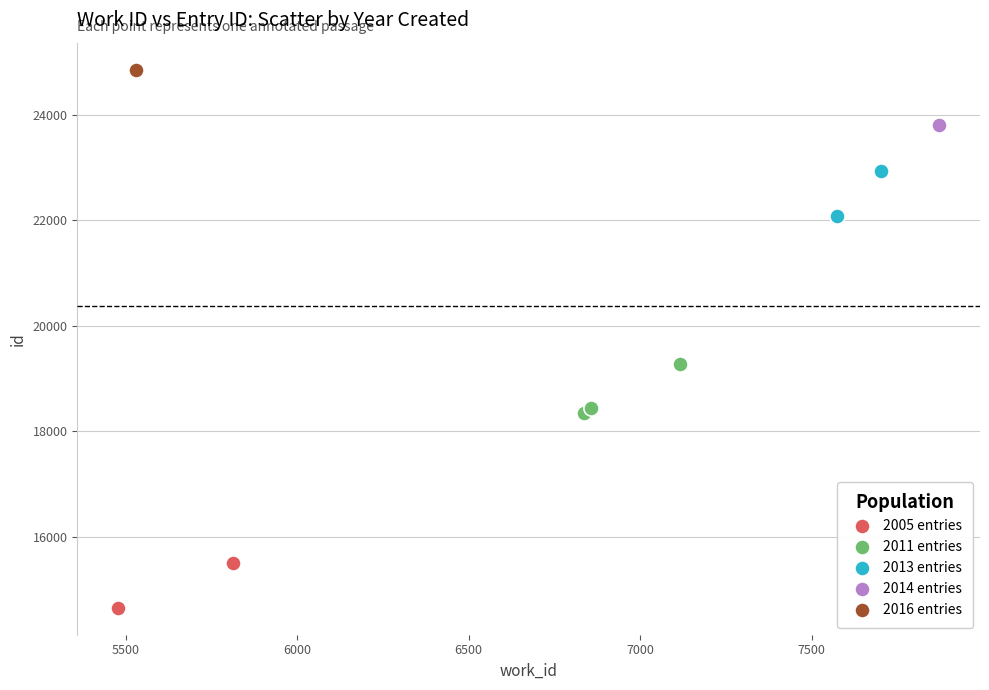

What are all the series names shown in the legend?

2005 entries, 2011 entries, 2013 entries, 2014 entries, 2016 entries